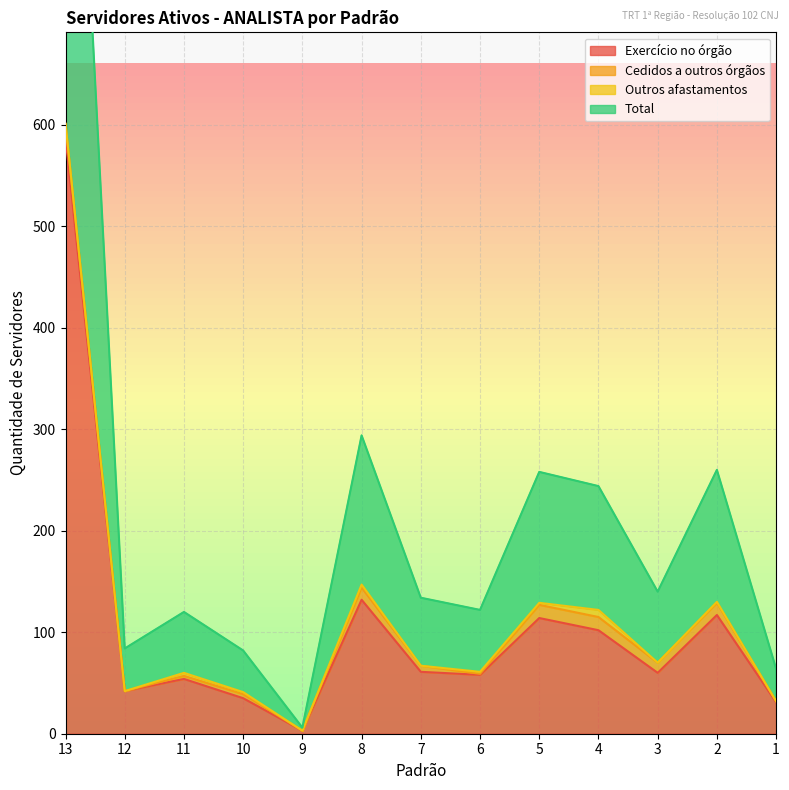

What is the difference between the maximum and second lowest values in the Total series?

569